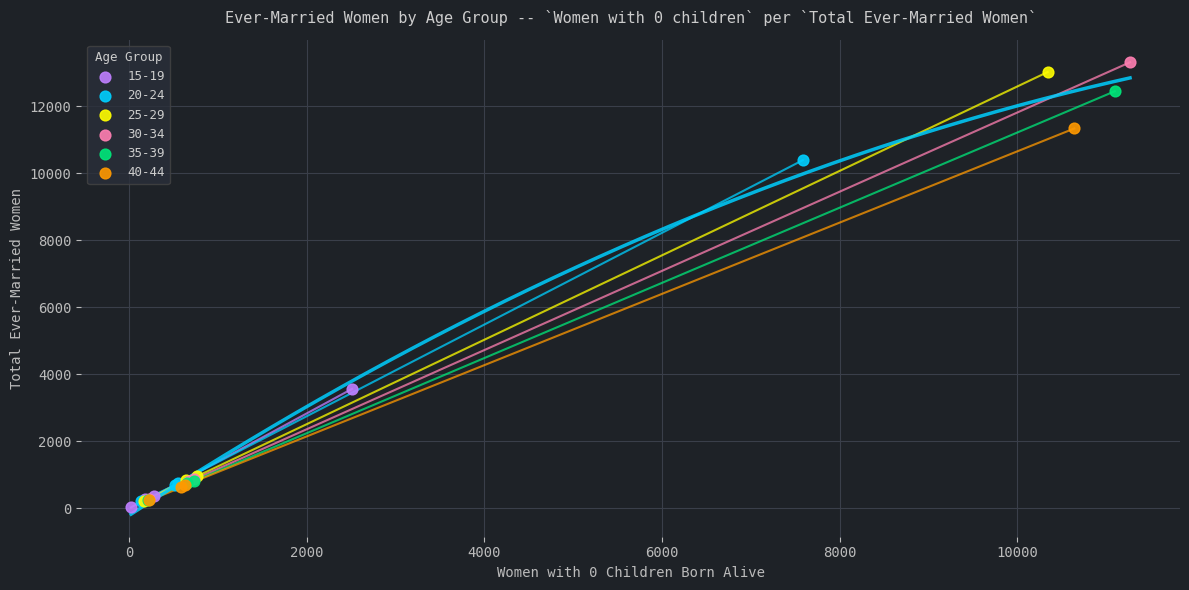

Which series has the widest spread of Y values?

30-34